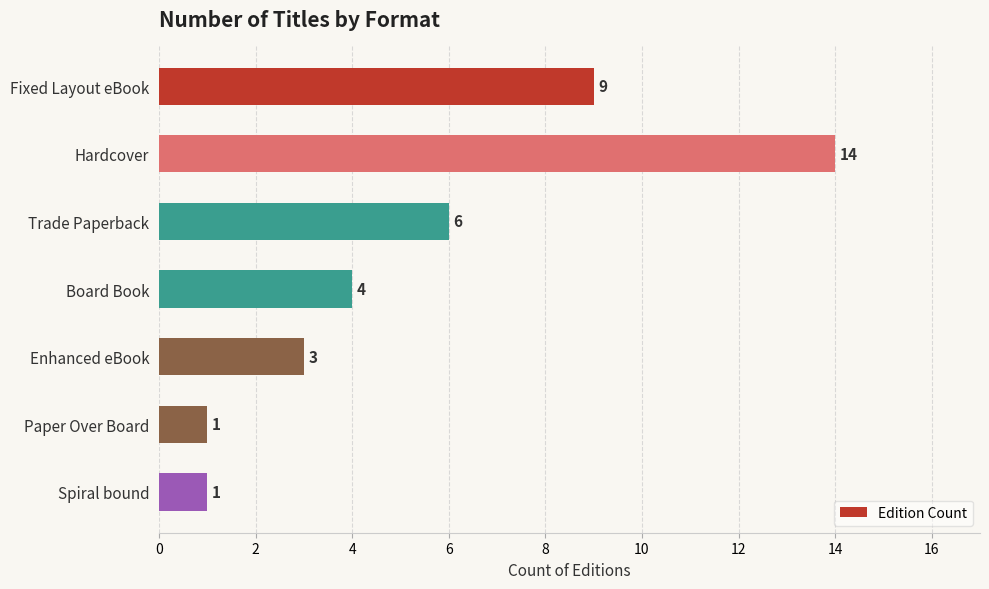

Which category has the highest value across all series?

Hardcover